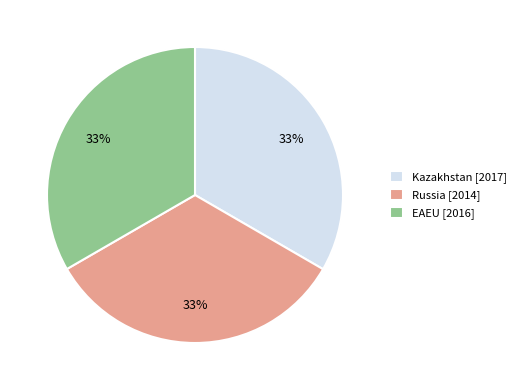

True or false: Russia [2014] accounts for 33% of the total.

True